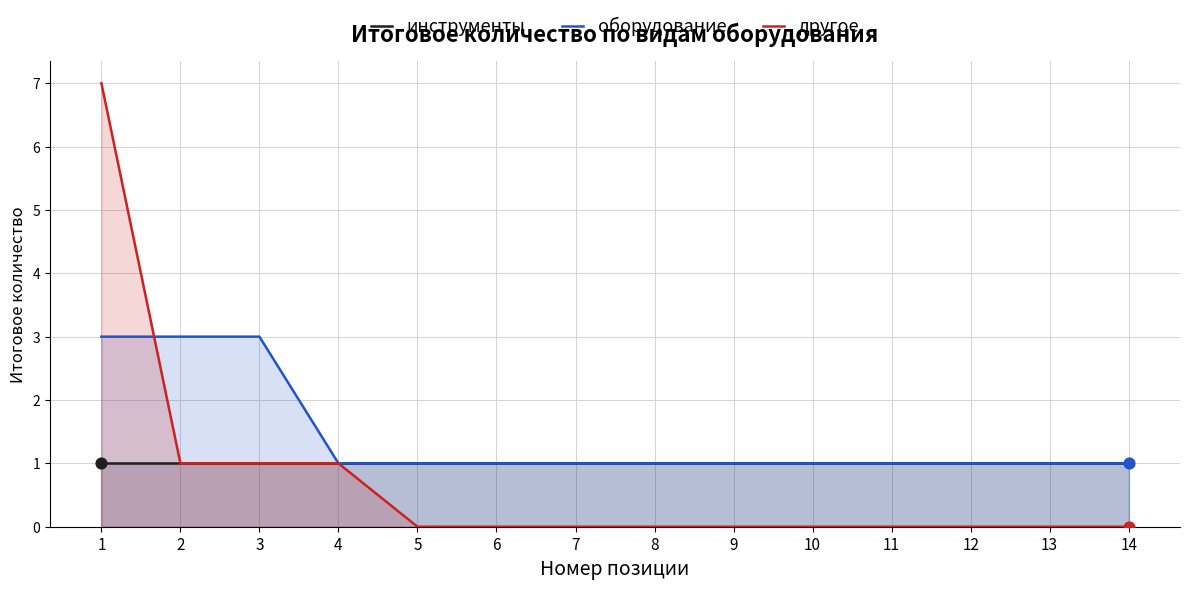

Which series has the largest total across all categories?

оборудование